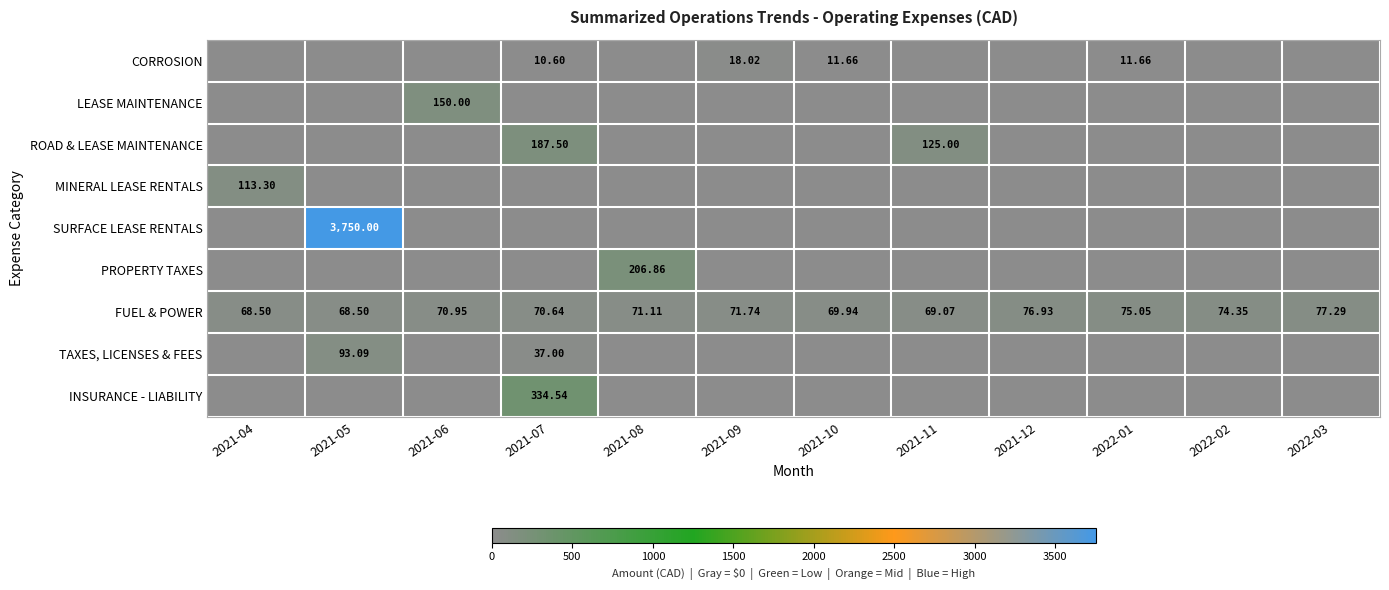

Which has a higher value, 2021-08 or 2021-04?

2021-08